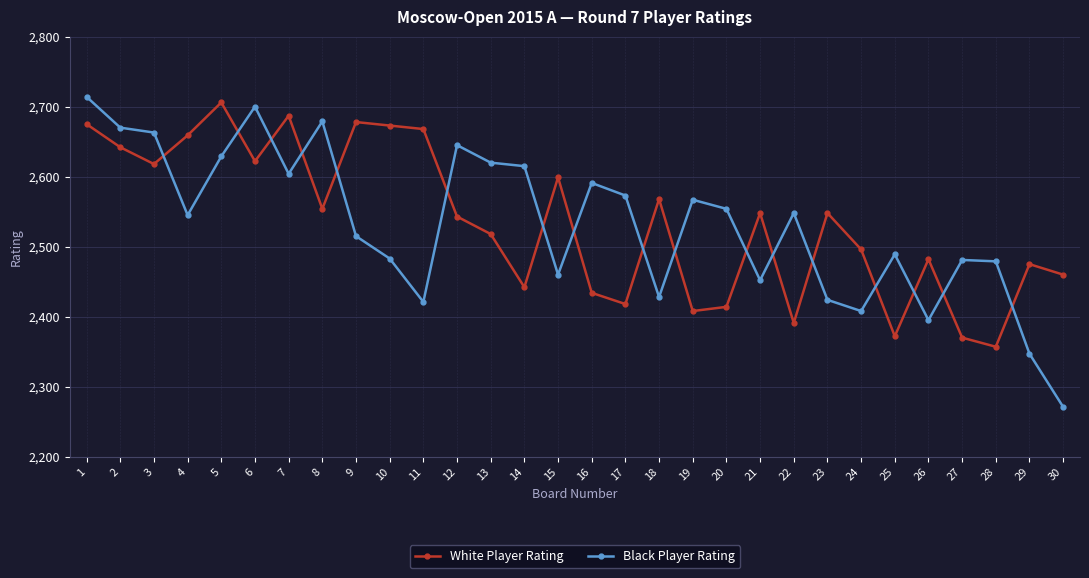

What is the difference between the highest and lowest values at 5?

77